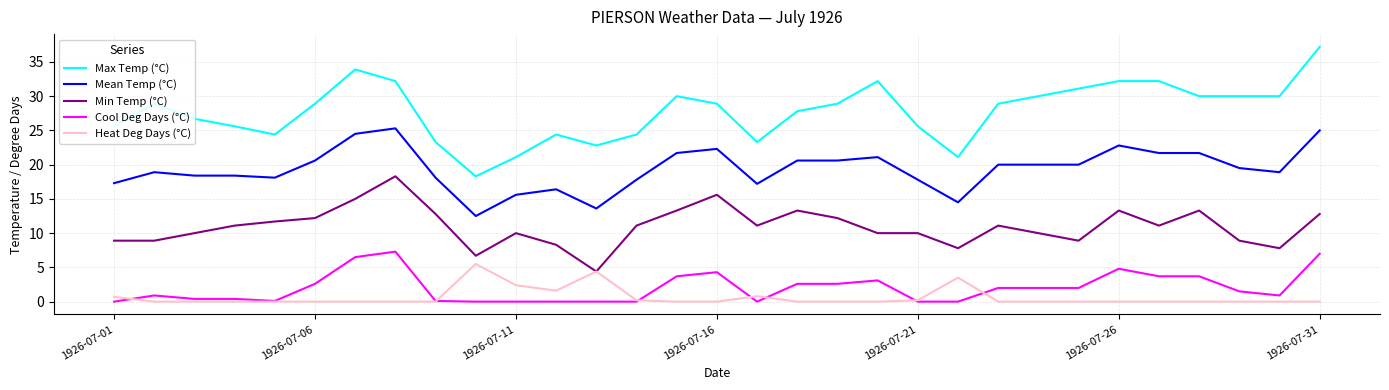

What is the sum of all Max Temp (°C) values?

859.9